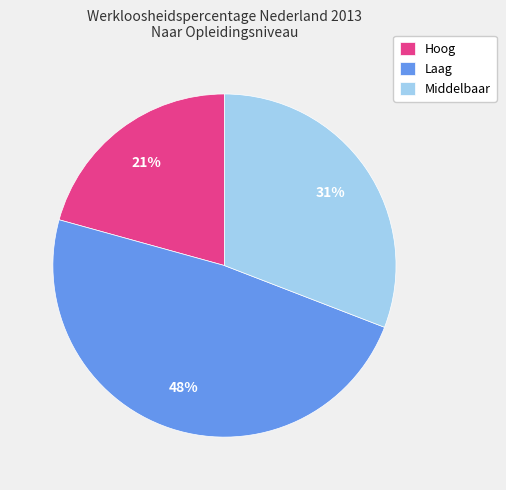

What is the ratio of the value at Hoog to the value at Middelbaar?

0.7